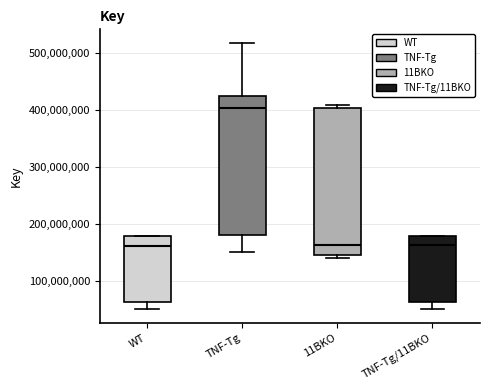

Where is the upper edge of the box for WT on the y-axis? The values are not printed on the chart, so give them approximately, as read against the axis.

180000000